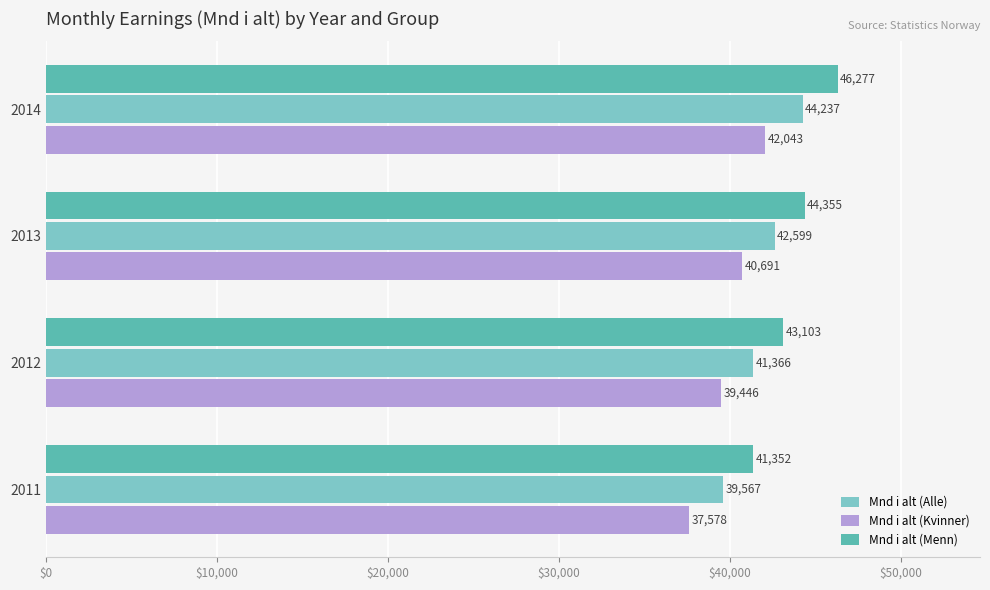

The Mnd i alt (Alle) series shows 44237.2 at 2014. True or false?

True